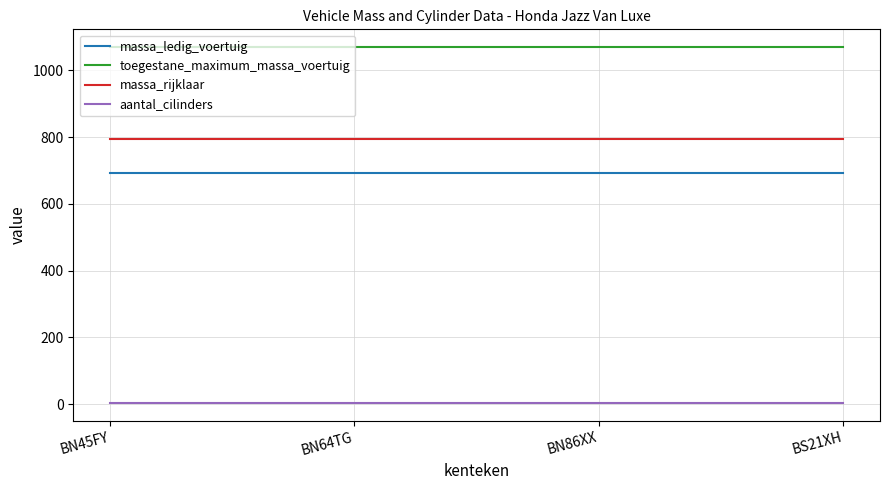

What is the lowest value of the massa_ledig_voertuig series?

694